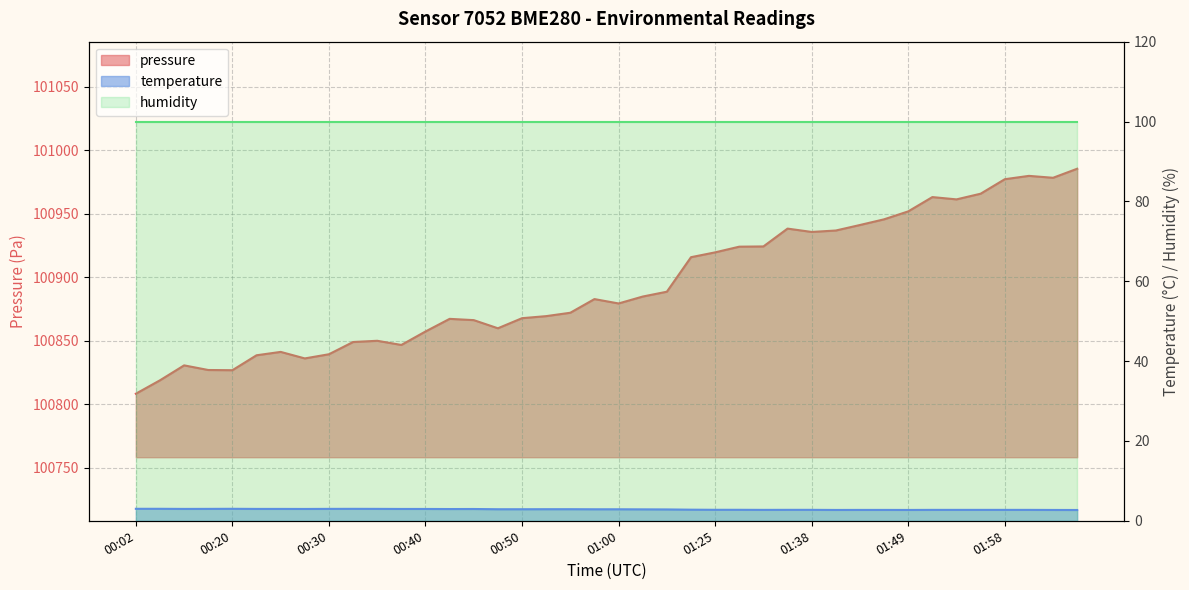

Reading left to right, extract all data points from this chart.

pressure: 100808.3	100818.8	100830.6	100826.9	100826.8	100838.5	100841.2	100836.1	100839.3	100849.0	100849.9	100846.7	100857.2	100867.2	100866.2	100859.8	100867.7	100869.3	100872.0	100882.8	100879.3	100884.8	100888.6	100915.7	100919.5	100924.0	100924.2	100938.2	100935.6	100936.7	100941.1	100945.5	100951.8	100963.0	100961.2	100965.7	100977.1	100979.7	100978.2	100985.3
temperature: 3.0	3.0	3.0	3.0	3.0	3.0	3.0	3.0	3.0	3.0	3.0	3.0	3.0	2.9	3.0	2.9	2.9	2.9	2.9	2.9	2.9	2.9	2.8	2.8	2.8	2.8	2.7	2.7	2.7	2.7	2.7	2.7	2.7	2.7	2.7	2.7	2.7	2.7	2.7	2.7